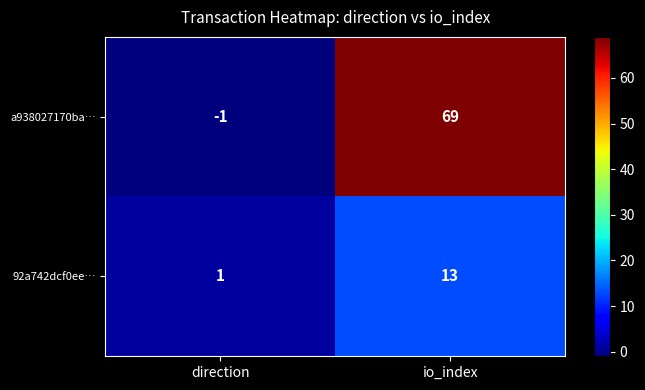

Which series has the largest total across all categories?

a938027170ba…